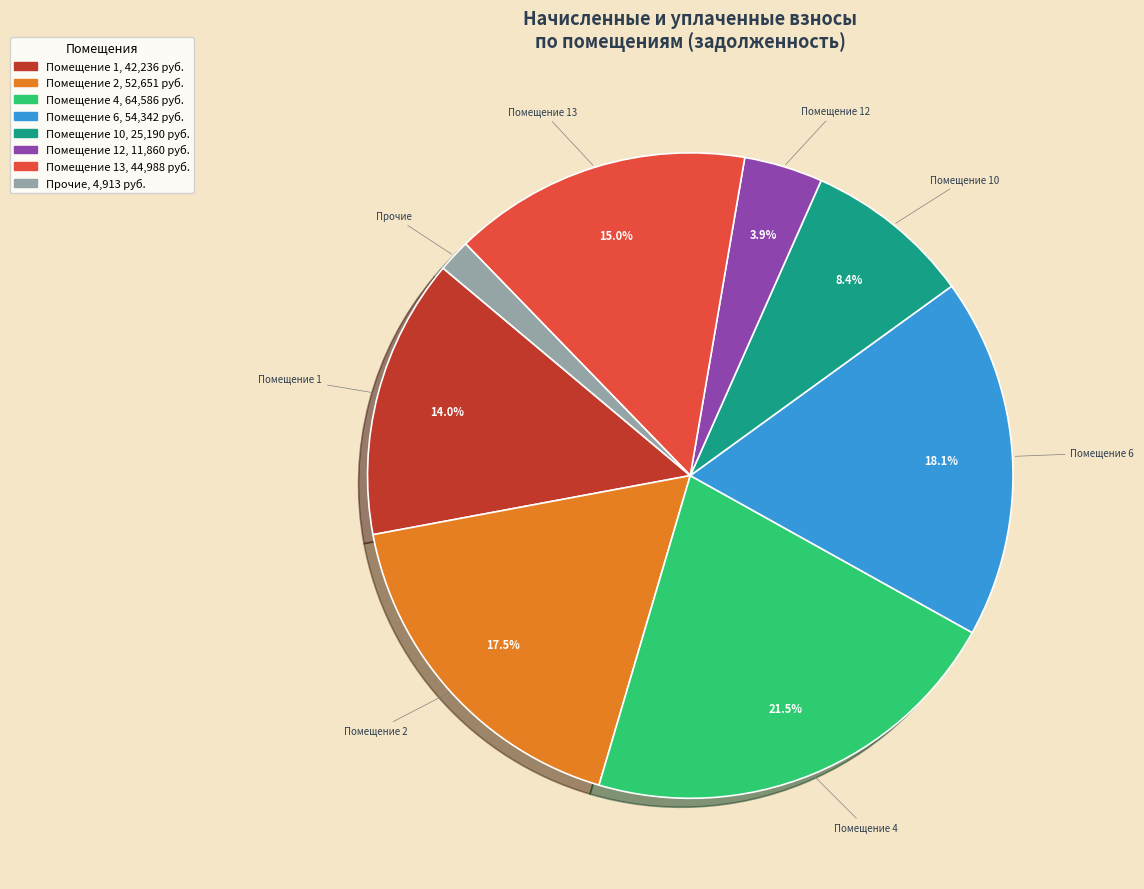

Is there a majority slice in this chart?

No